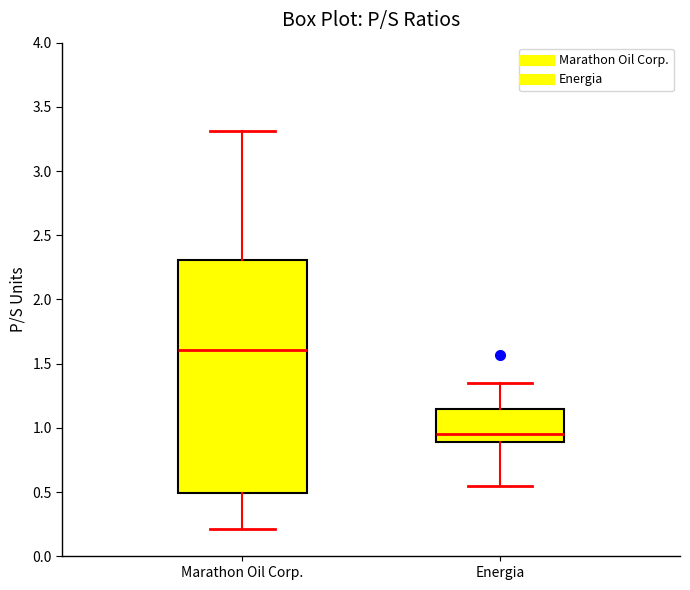

Reading left to right, transcribe this box plot: for each box, give where its median line is, the range the box spans, and where its two whiskers end, as read against the y-axis. The values are not printed on the chart, so give them approximately, as read against the axis.

Marathon Oil Corp.: median 1.60, box 0.50 to 2.30, whiskers 0.20 to 3.30
Energia: median 0.95, box 0.90 to 1.15, whiskers 0.55 to 1.35